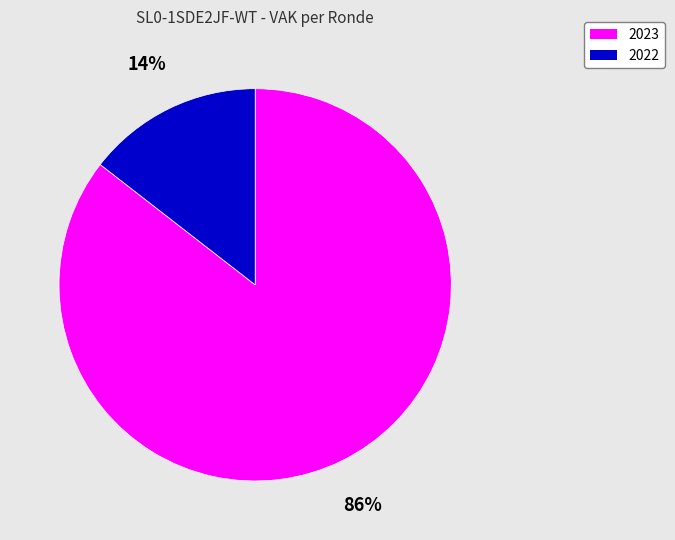

Combined, do 2022 and 2023 account for over 50%?

Yes